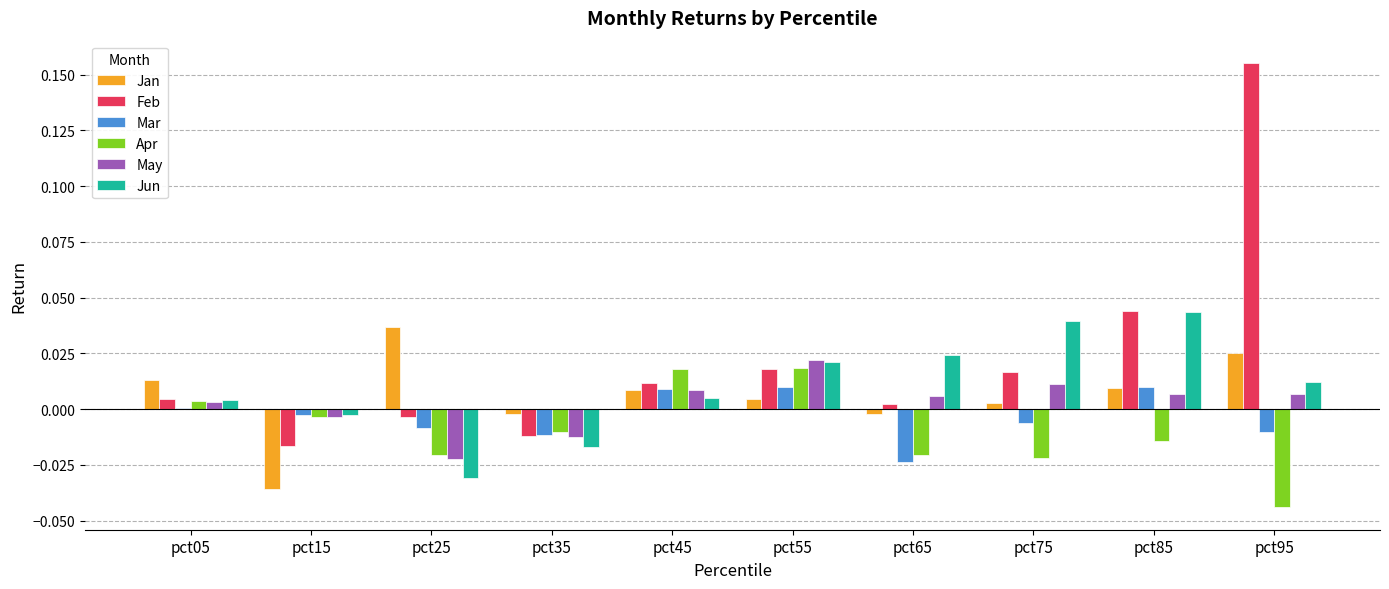

At which category is the sum across all series the highest?

pct95